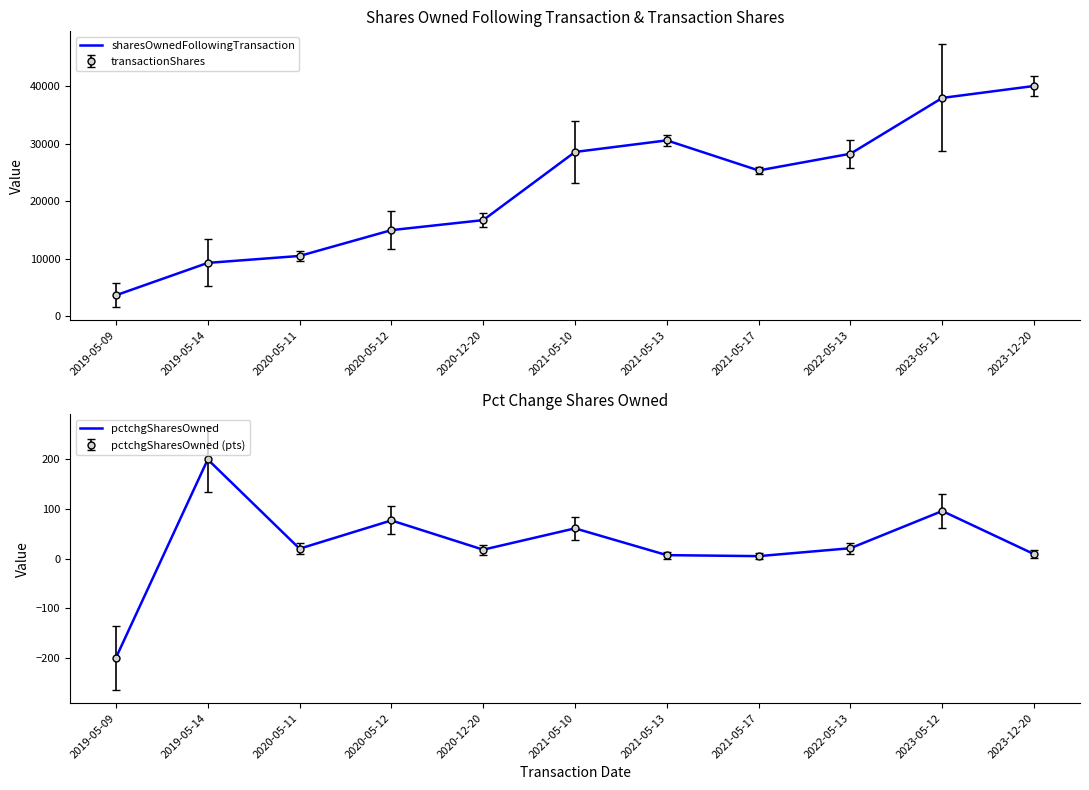

At which category does the chart reach its peak across all series?

2023-12-20